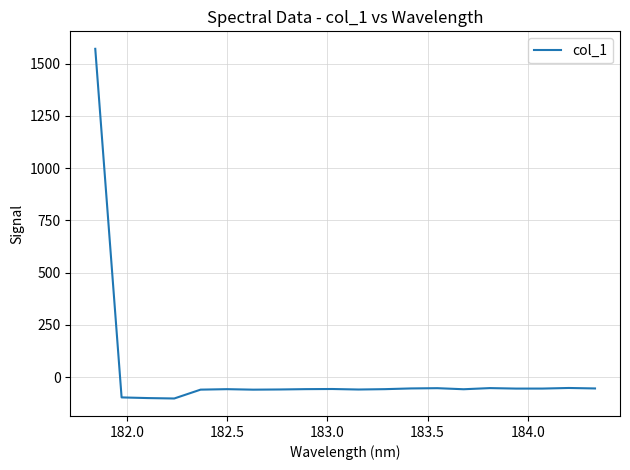

Count the number of categories in the chart.

20